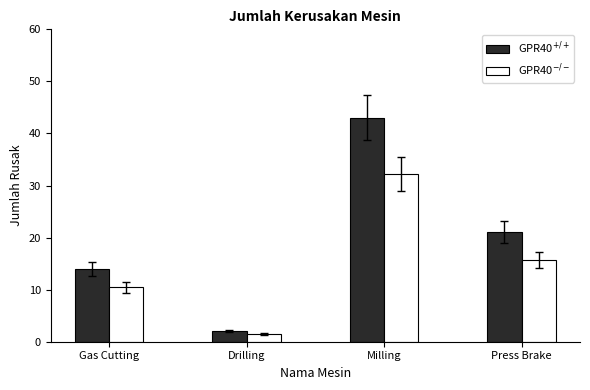

What is the minimum value shown in the chart?

1.5